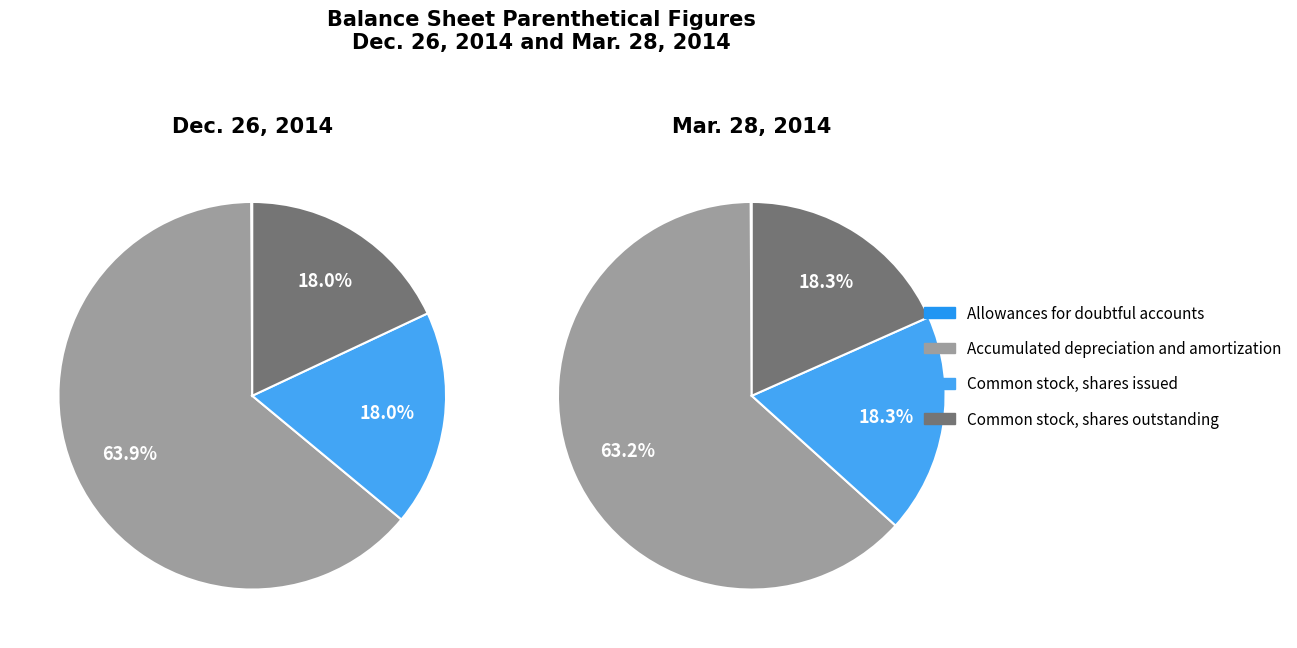

What percentage is the Common stock, shares issued slice, to the nearest percent?

18%